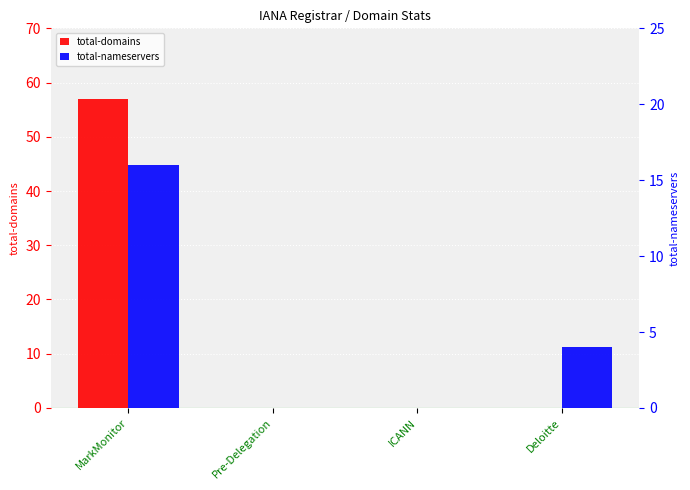

Which has a higher value, ICANN or MarkMonitor?

MarkMonitor